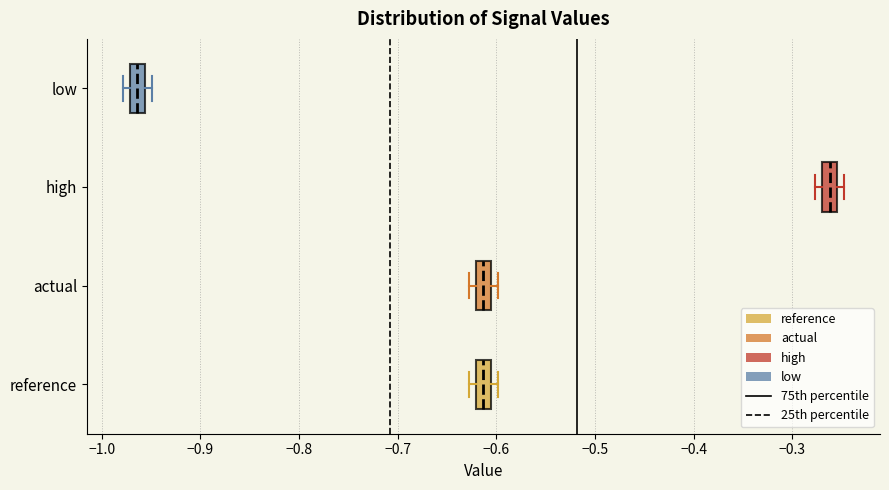

Where is the right edge of the box for reference on the x-axis? The values are not printed on the chart, so give them approximately, as read against the axis.

-0.61